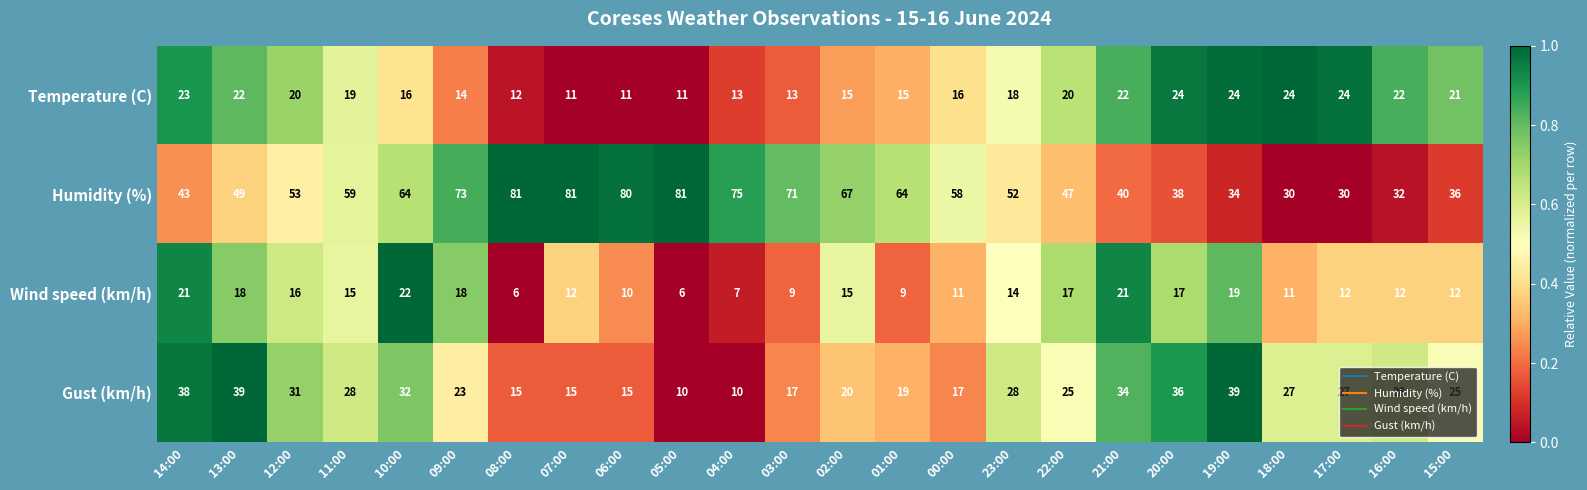

What is the spread (max minus min) of values at 17:00?

18